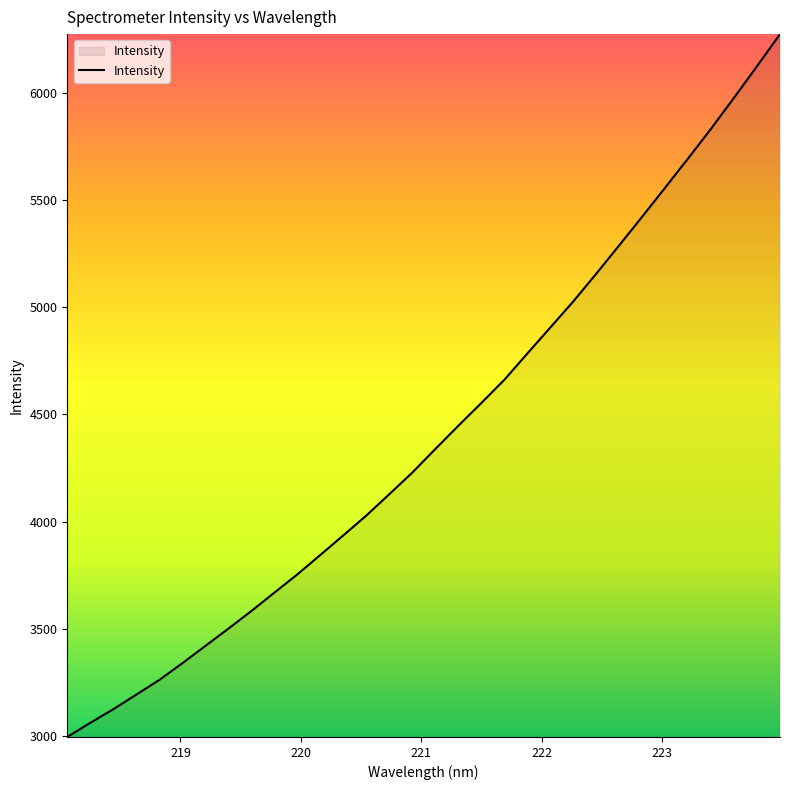

What is the difference between the maximum and minimum values?

3281.1